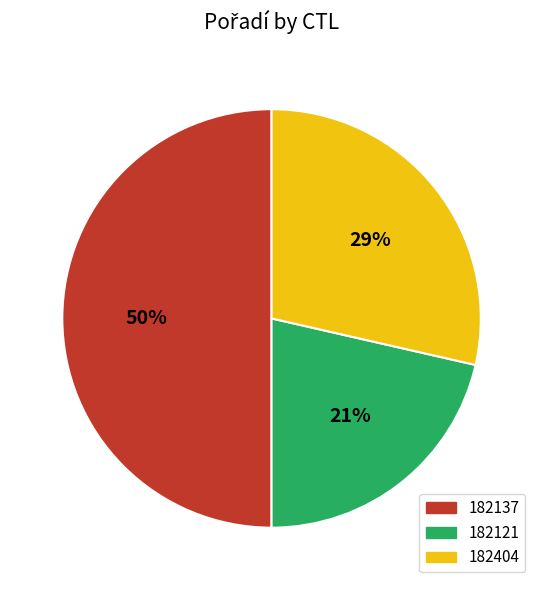

To the nearest percent, what is the average slice percentage?

33%